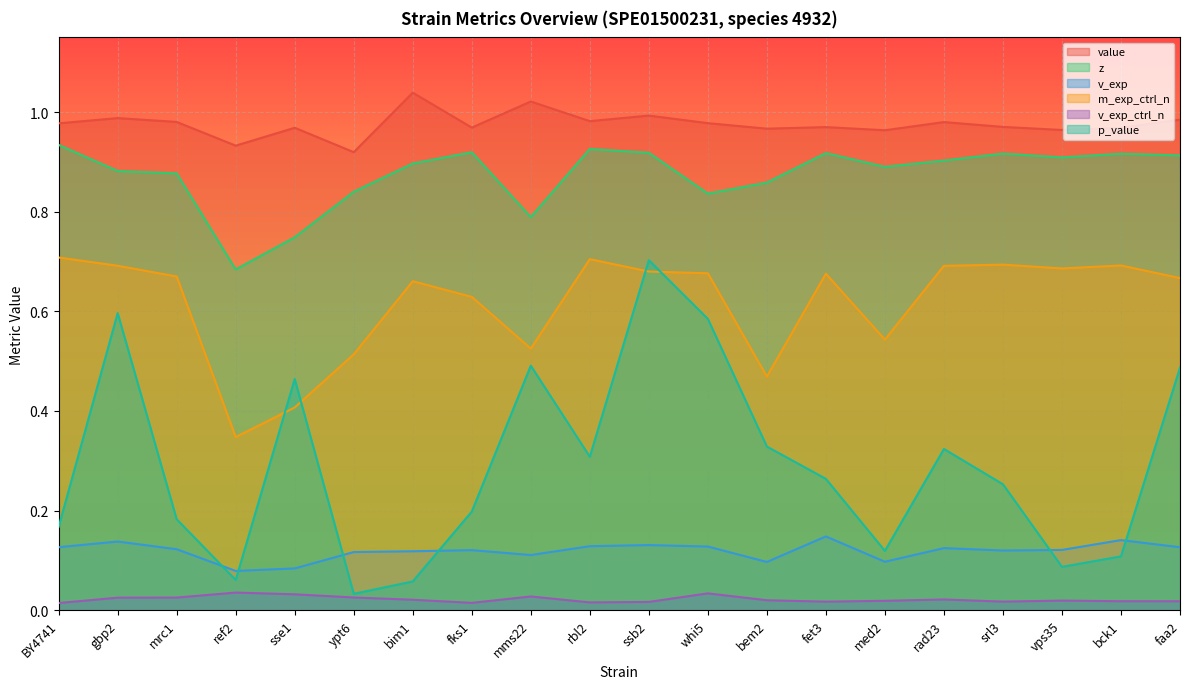

At which label is value closest to 0?

ypt6